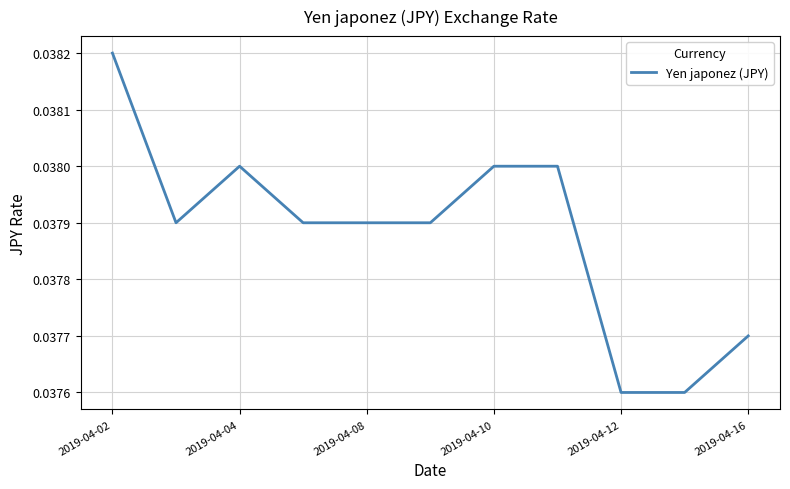

Which category has the highest value across all series?

2019-04-02